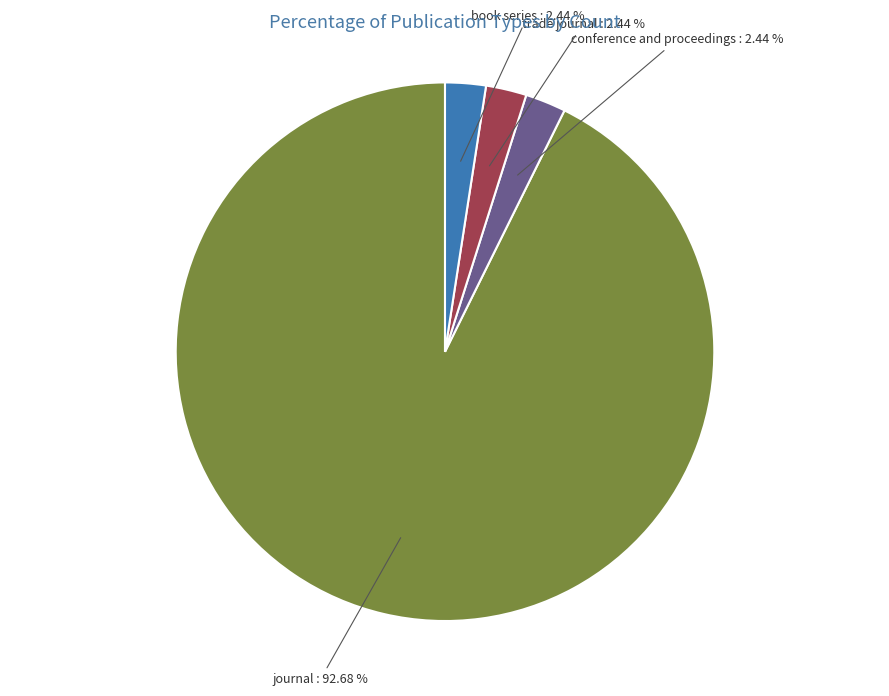

Does any single category account for the majority?

Yes